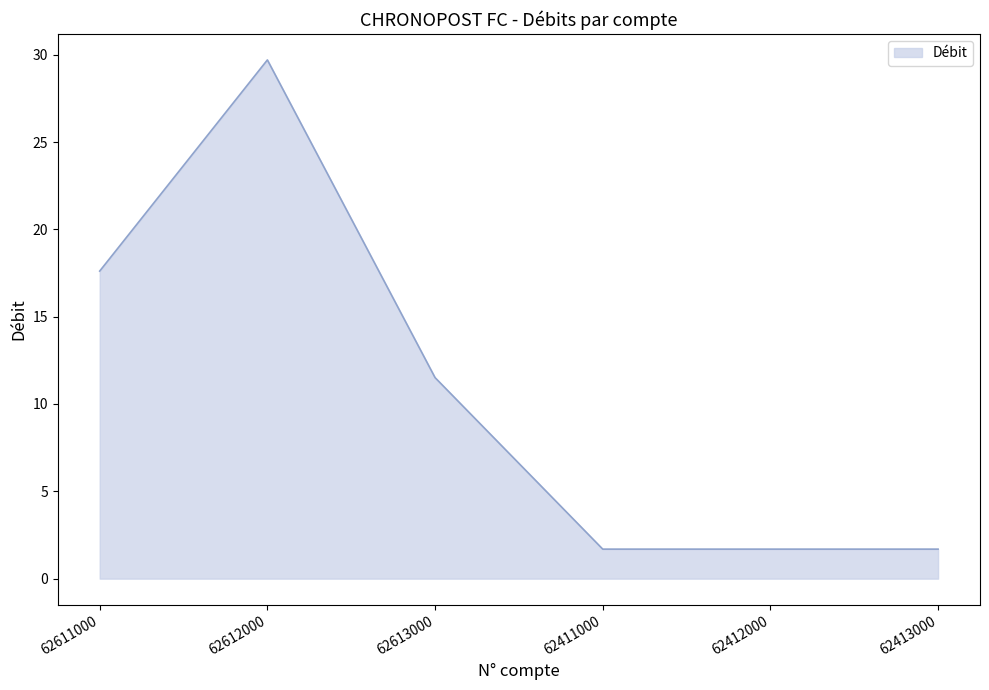

Is it true that the value at 62612000 is 14.1?

False